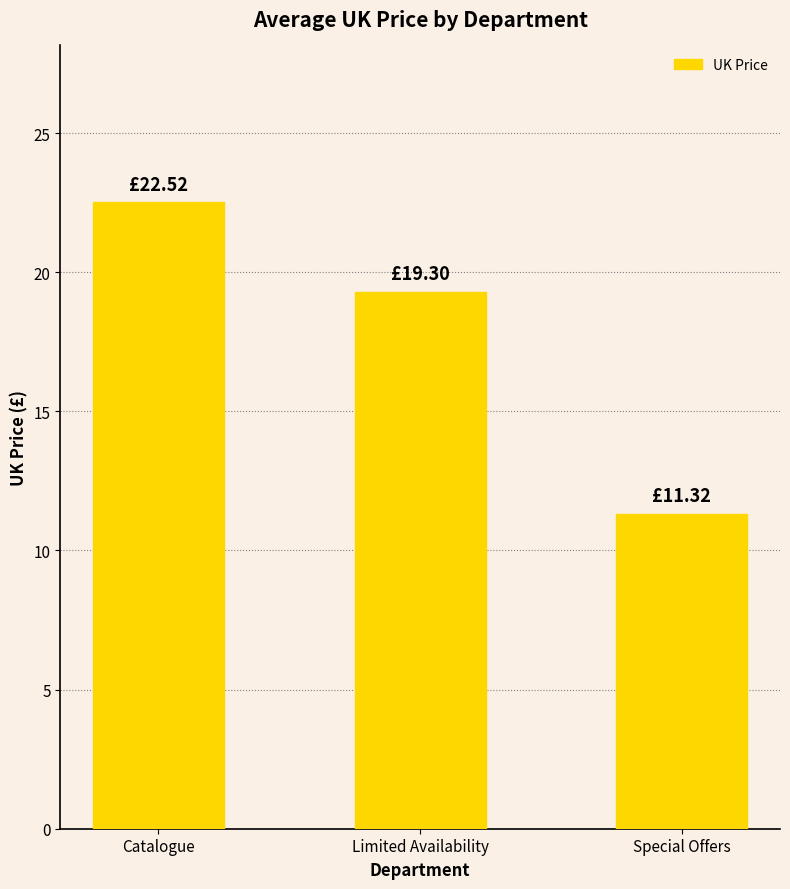

Is it true that the value at Limited Availability is 19.3?

True